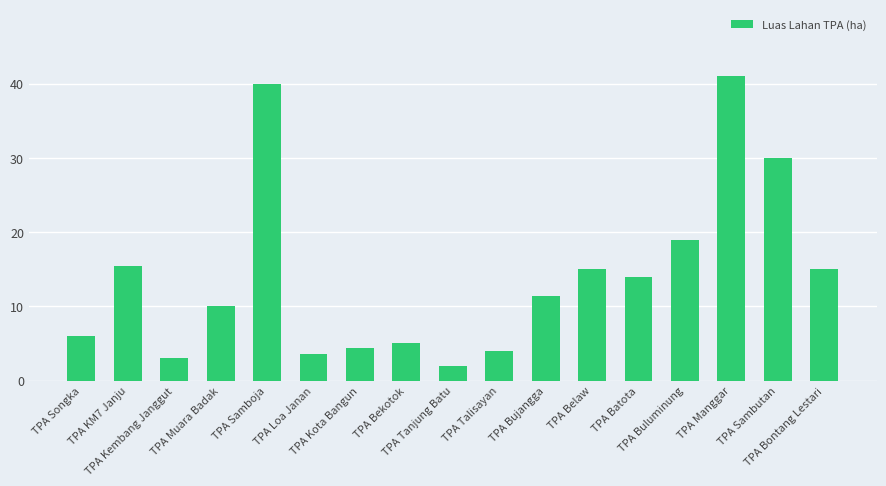

What is the label of the 14th bar from the right?

TPA Muara Badak